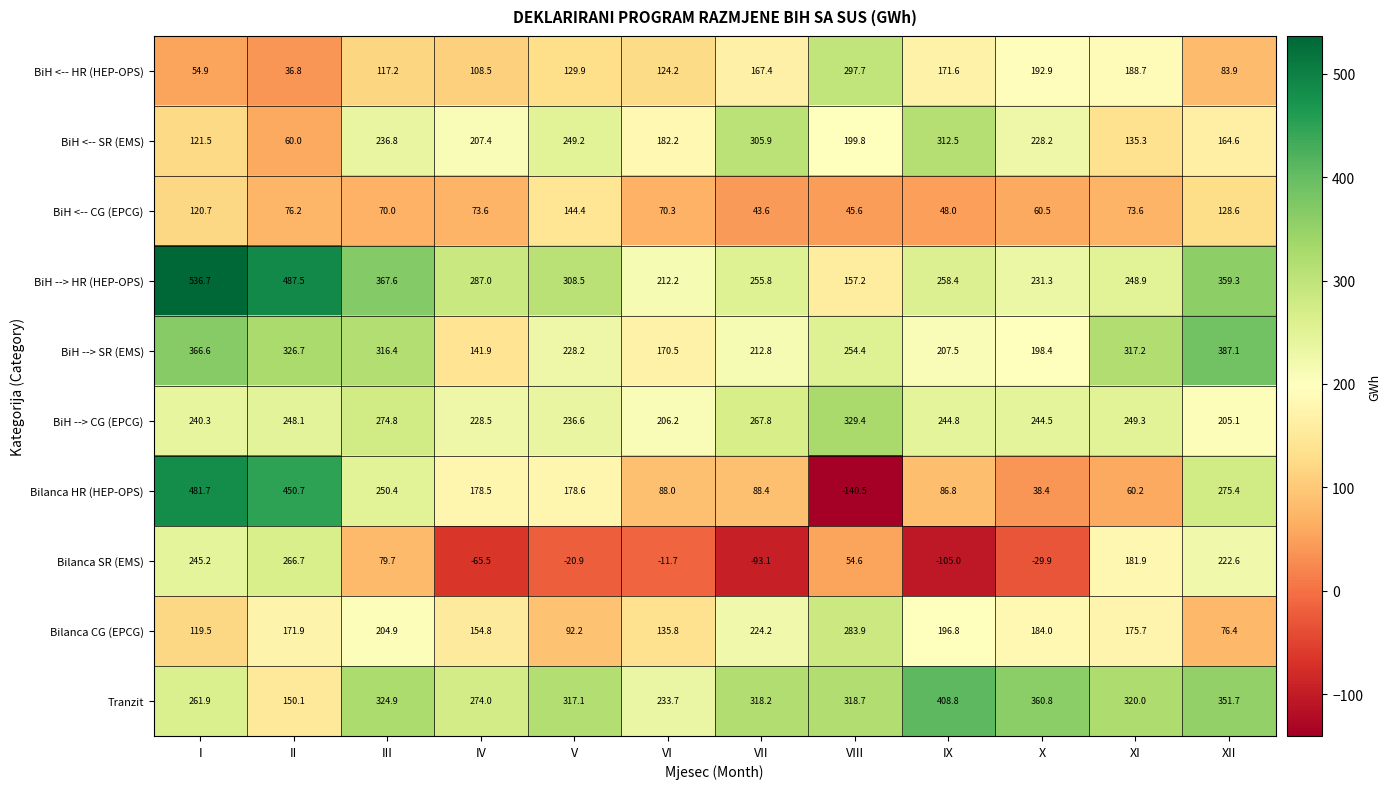

True or false: Tranzit has a value of 152.9 at XI.

False